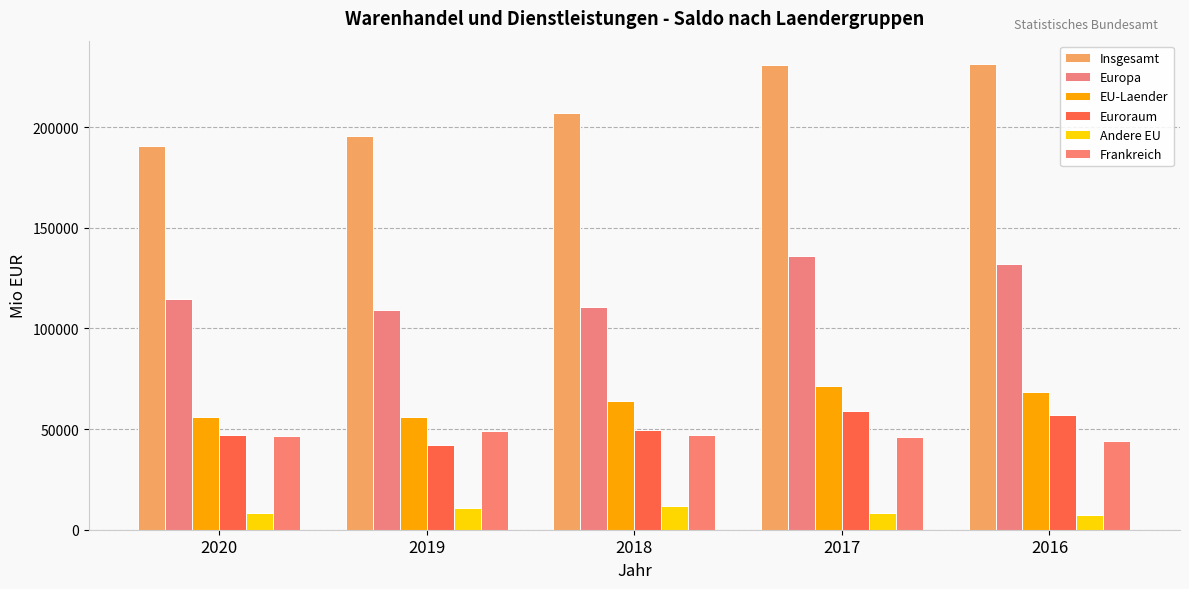

Is the value of Insgesamt at 2017 greater than the value of Frankreich at 2019?

Yes